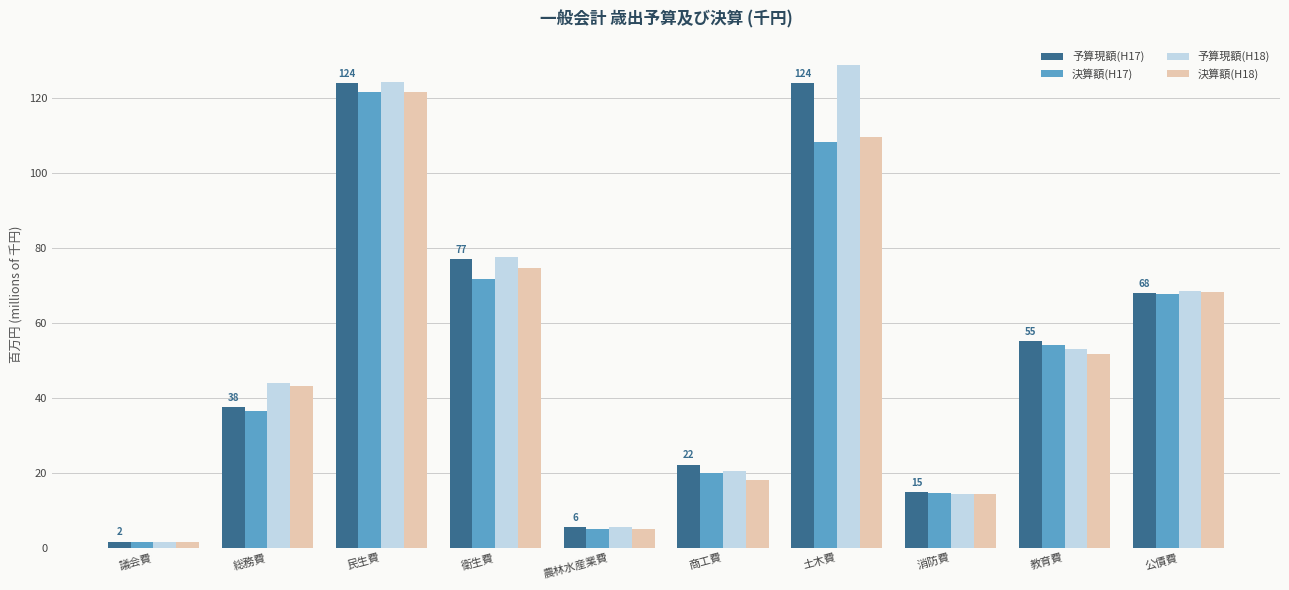

What is the total value across all series at 土木費?

470.9